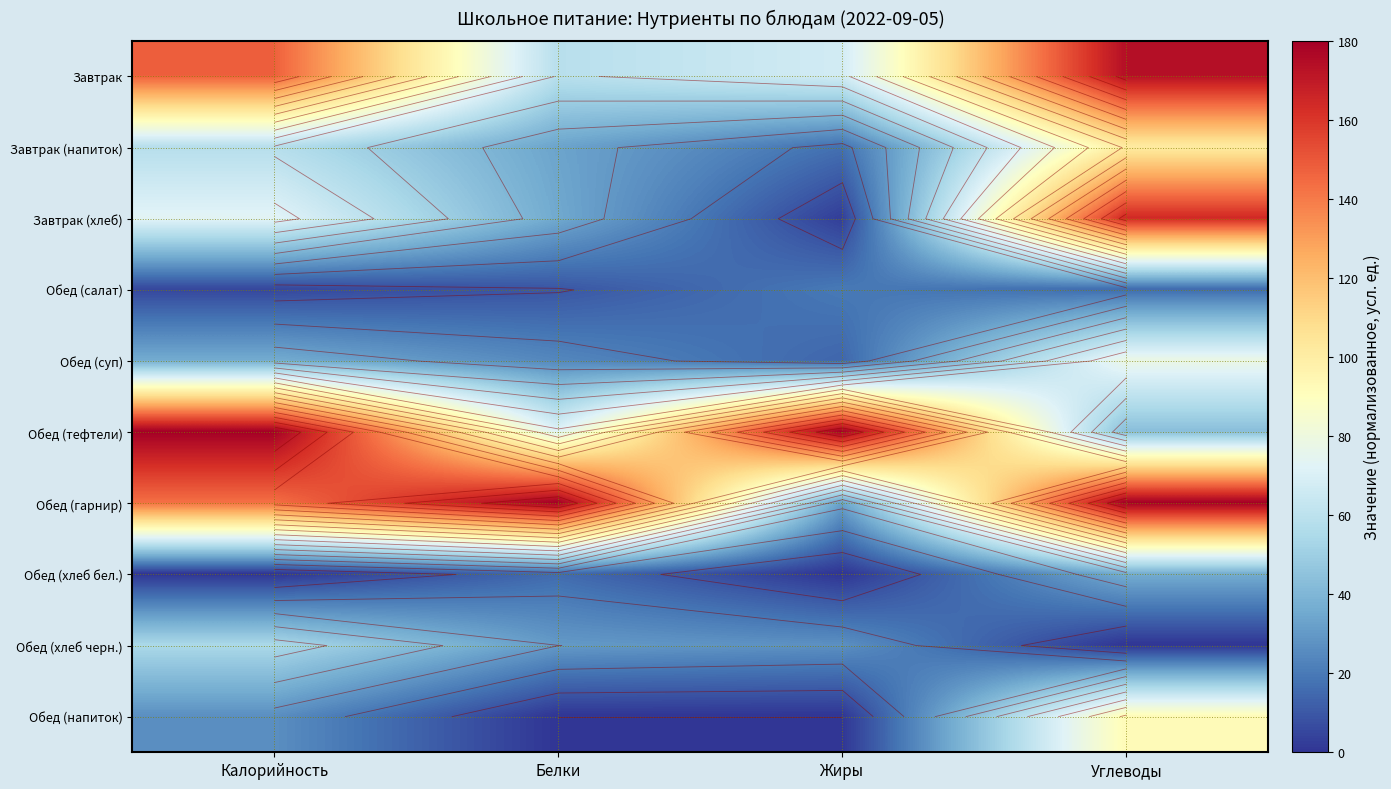

How many series are shown in this chart?

10